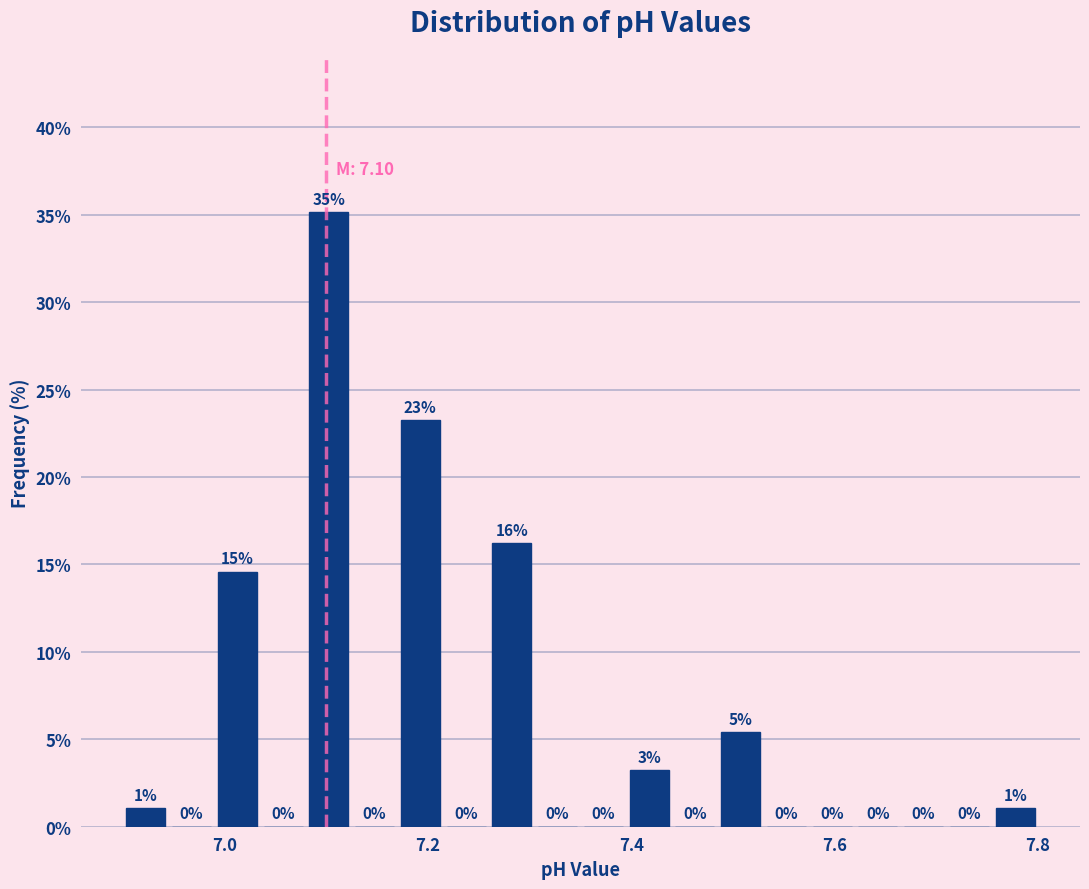

Around what value on the x-axis is the tallest bar? Give the approximate position of its centre, as read against the axis.

7.10